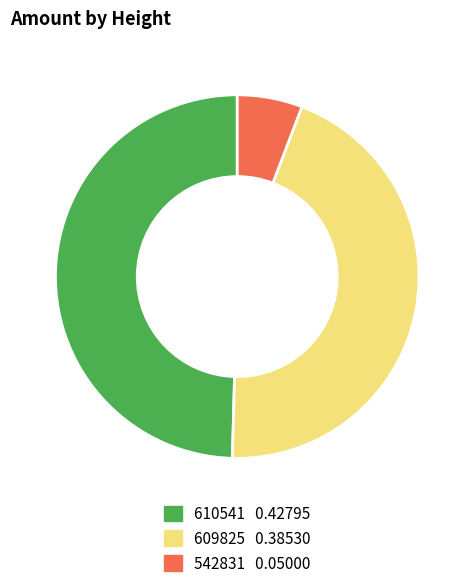

Rank the categories by value from highest to lowest.

610541, 609825, 542831